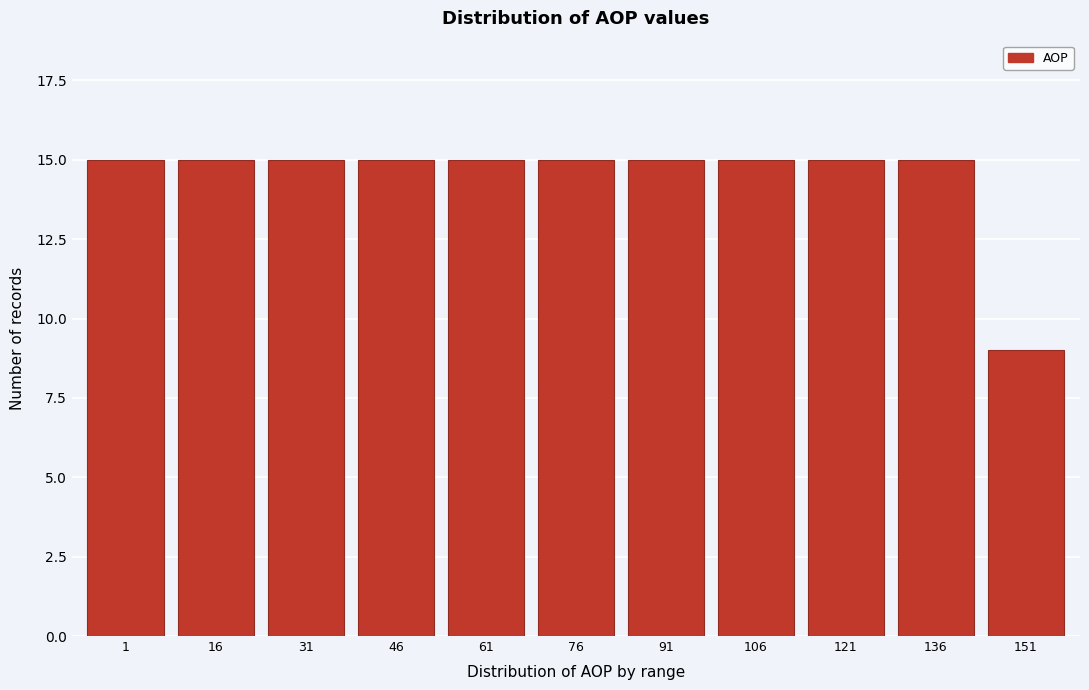

Reading left to right, list all the values displayed in this chart.

1=15	16=15	31=15	46=15	61=15	76=15	91=15	106=15	121=15	136=15	151=9